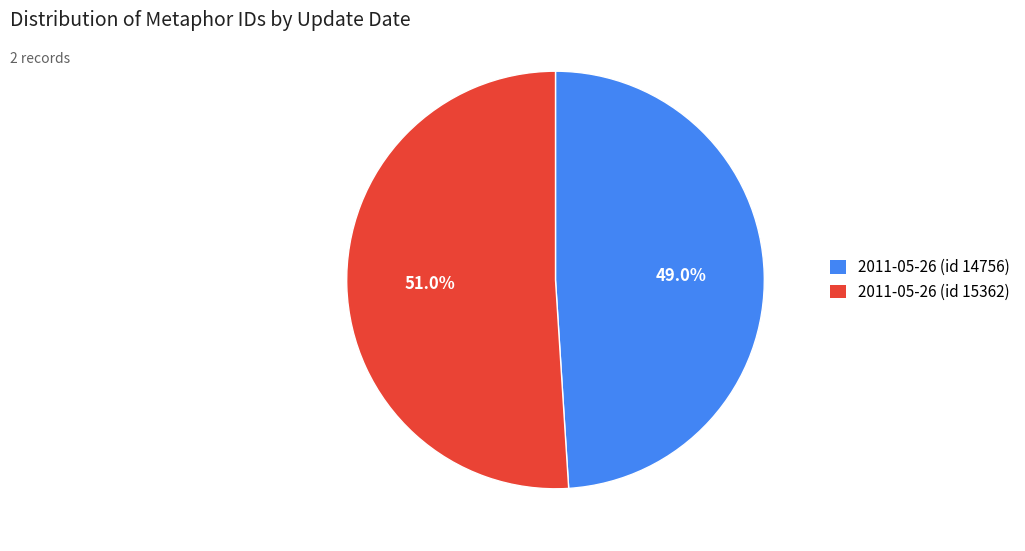

To the nearest percent, what is the combined percentage of 2011-05-26 (id 14756) and 2011-05-26 (id 15362)?

100%